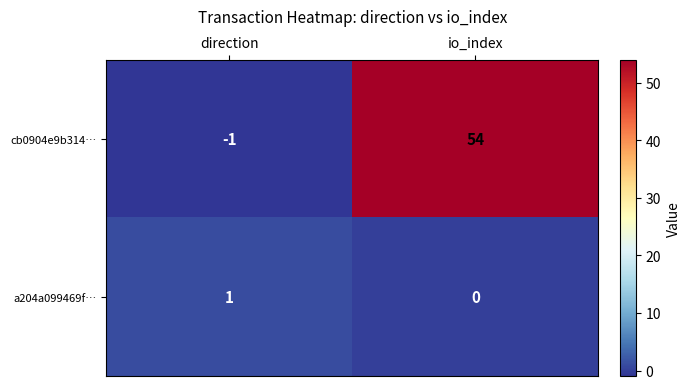

List the series in order of their peak value, lowest first.

a204a099469f…, cb0904e9b314…